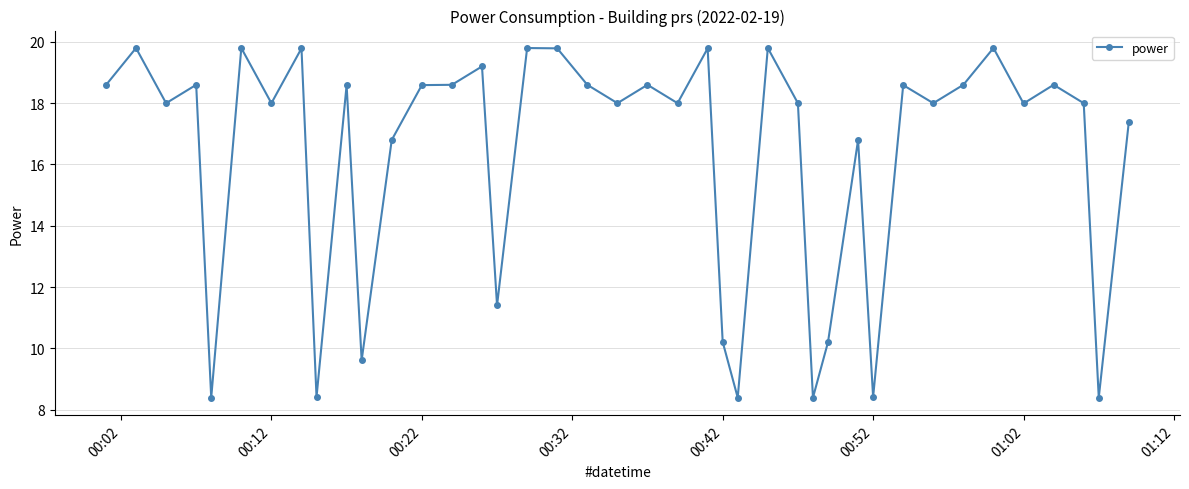

What is the sum of all values?

650.3